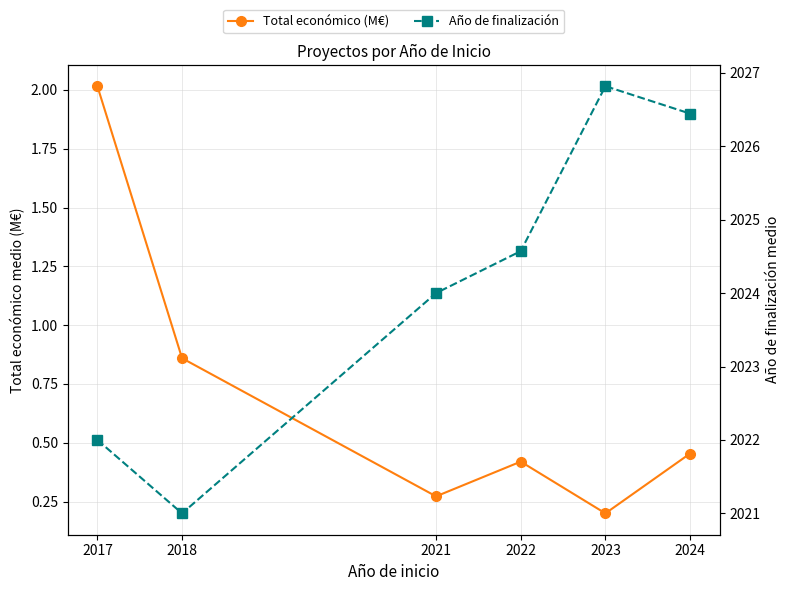

How many lines are shown in the chart?

2